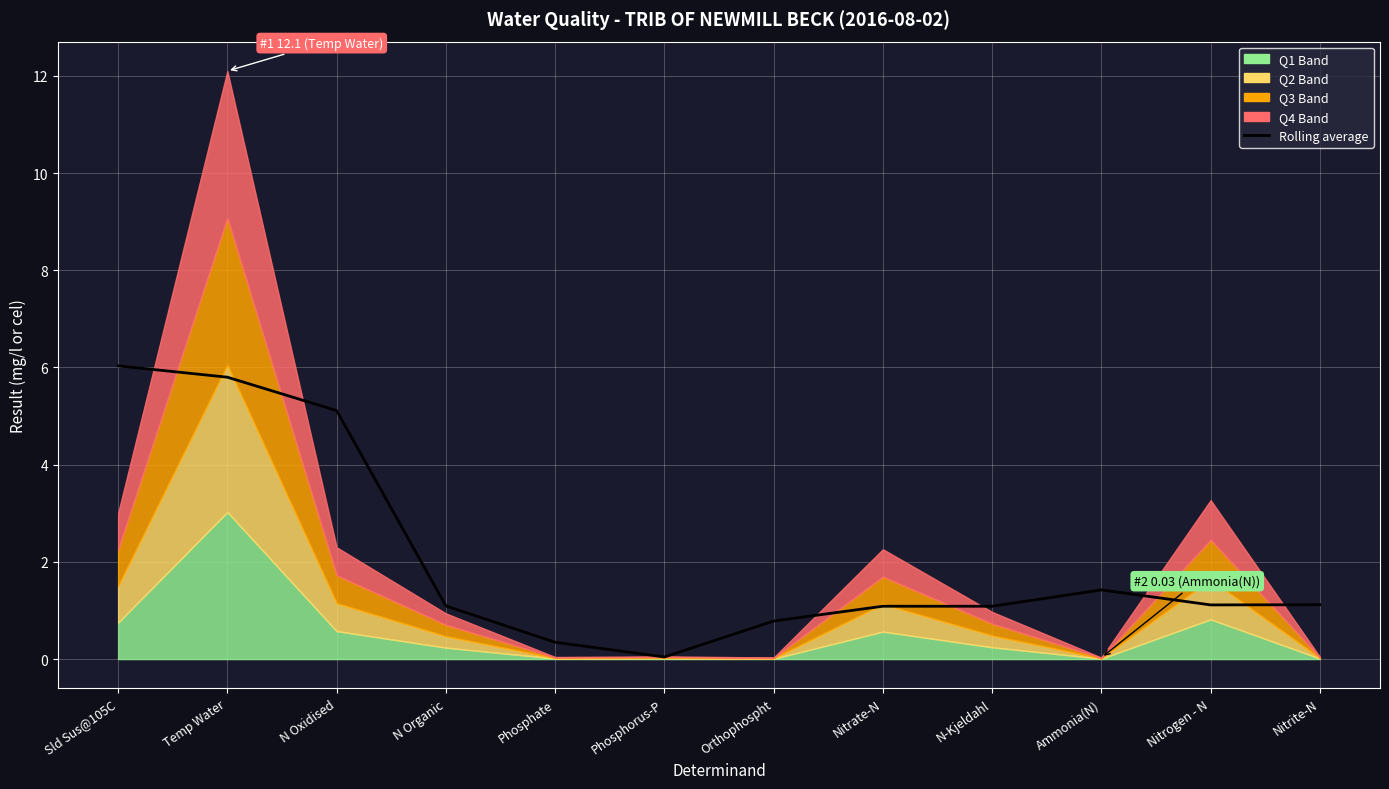

What is the difference between the values at Nitrogen - N and Sld Sus@105C?

4.9